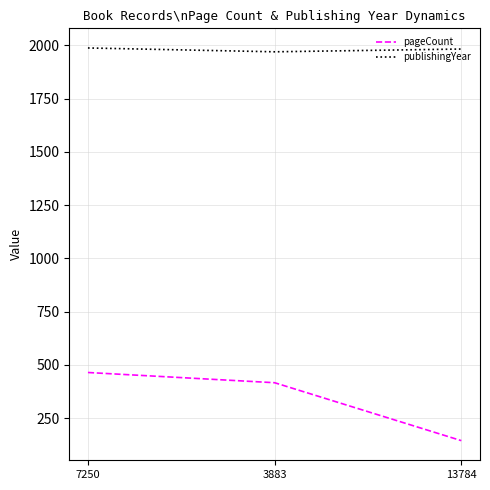

At how many categories does at least one series exceed 1873?

3